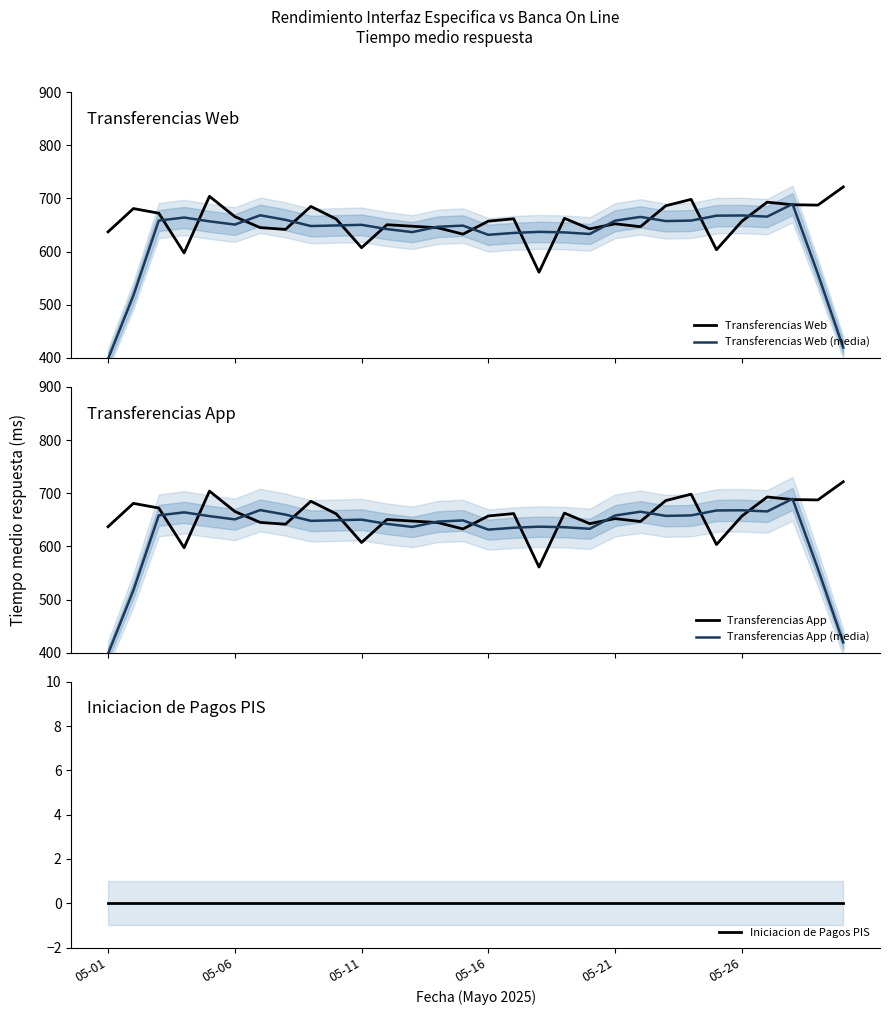

Which category has the lowest value in the Transferencias App (media) series?

05-01